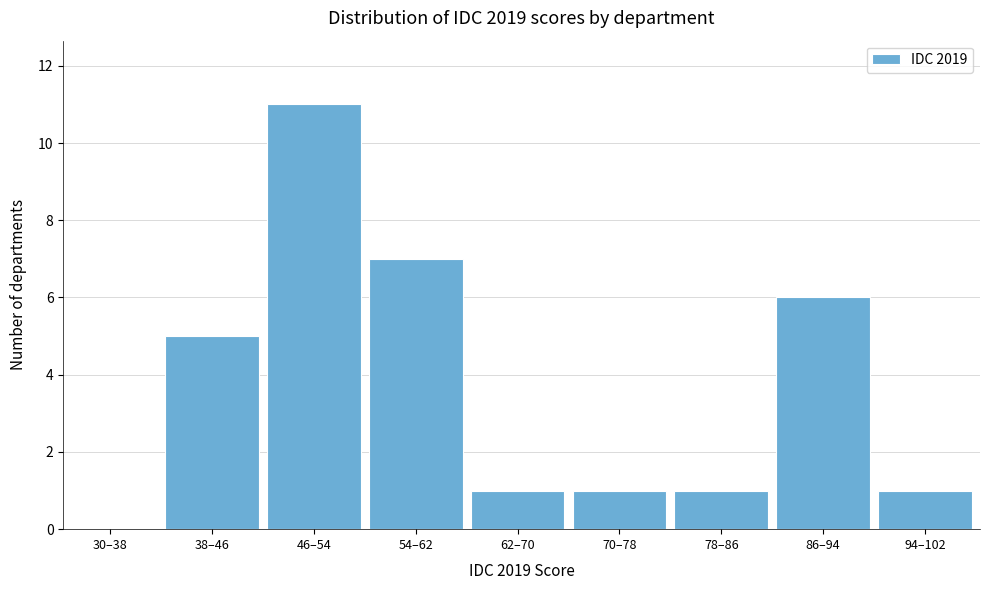

Reading left to right, transcribe all the data shown in this chart.

30–38=0	38–46=5	46–54=11	54–62=7	62–70=1	70–78=1	78–86=1	86–94=6	94–102=1